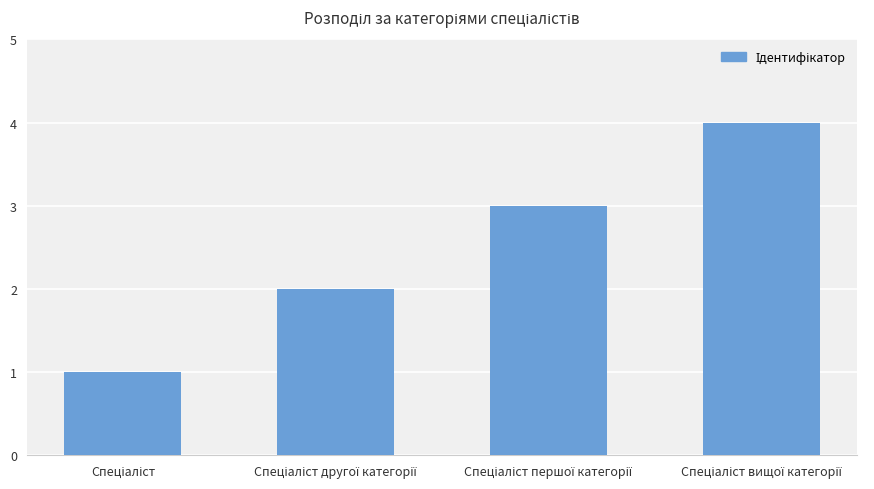

Reading left to right, transcribe all the data shown in this chart.

1	2	3	4